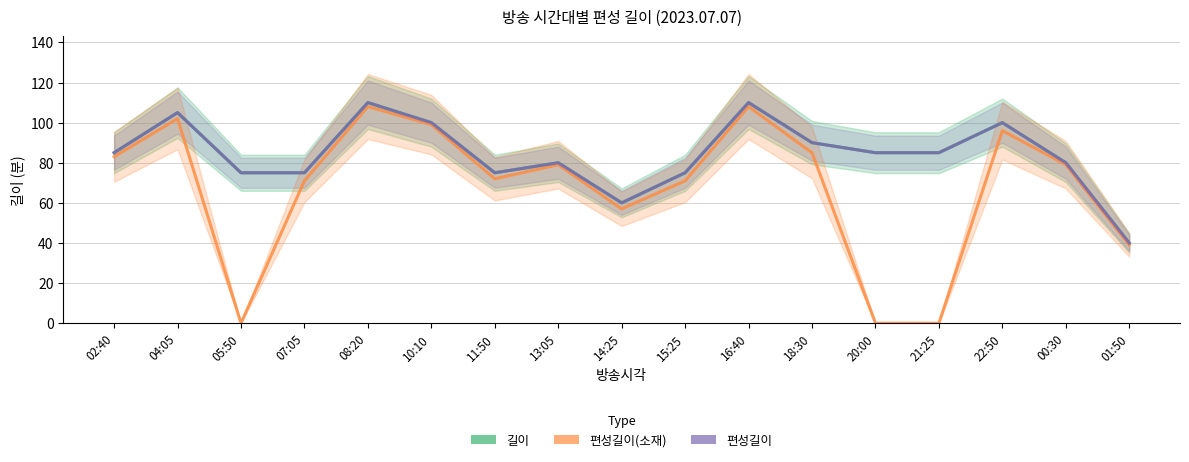

Between 13:05 and 00:30, which is larger?

13:05